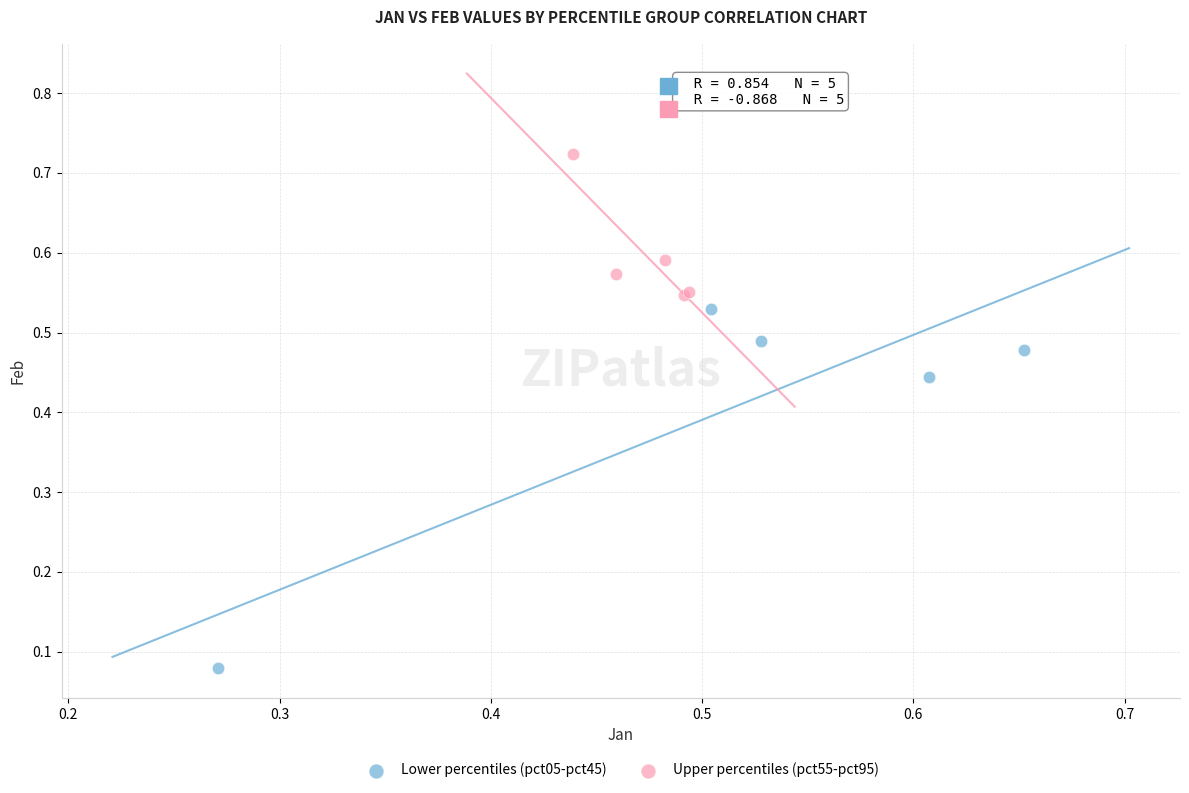

Which series reaches the minimum Y coordinate?

Lower percentiles (pct05-pct45)